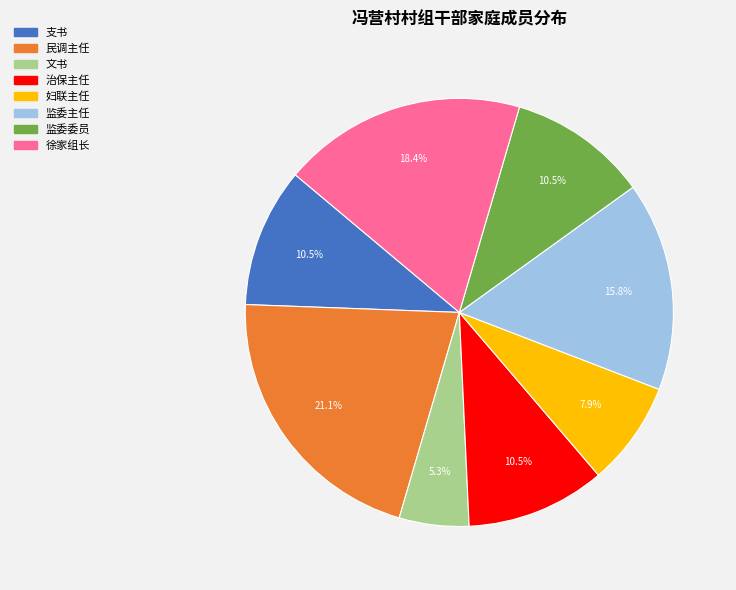

Is 民调主任 the majority of the pie?

No